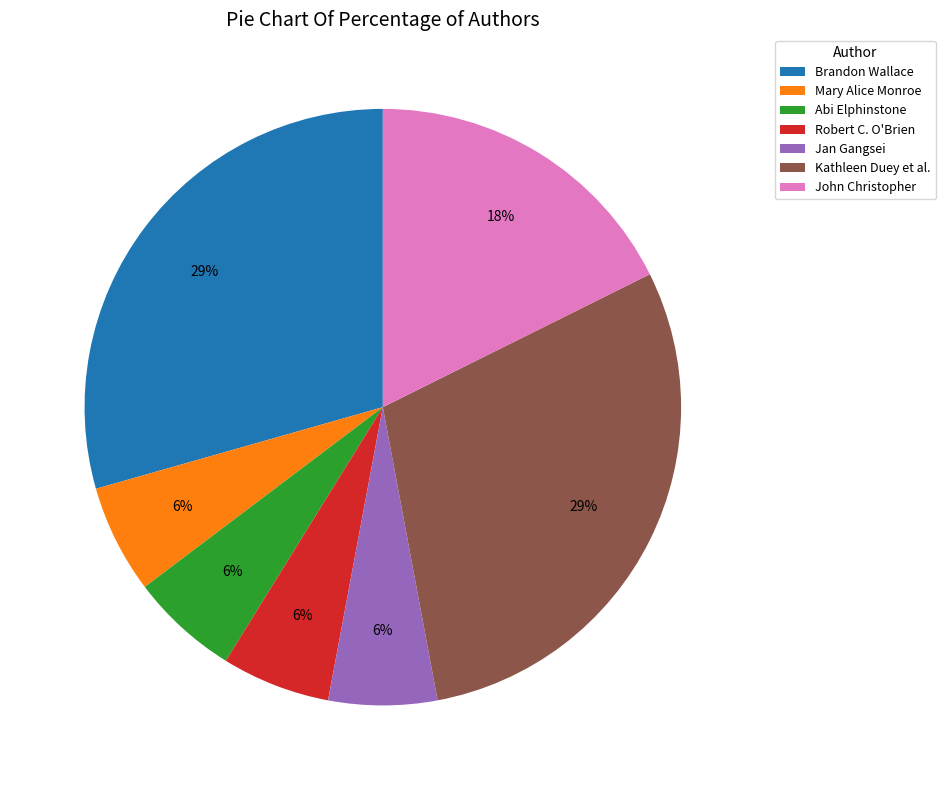

Combined, do Jan Gangsei and John Christopher account for over 50%?

No